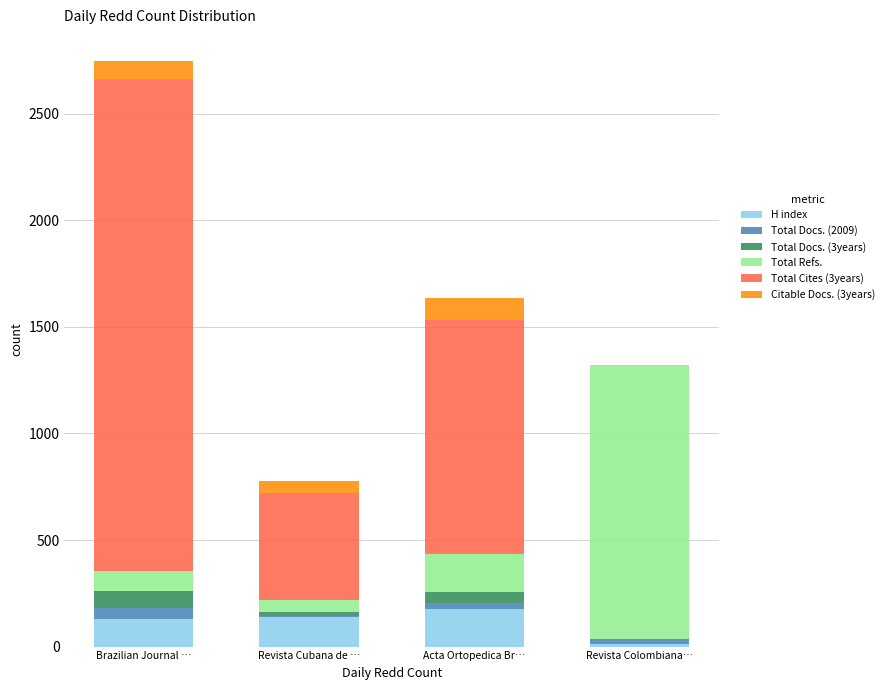

At which category is the sum across all series the highest?

Brazilian Journal …